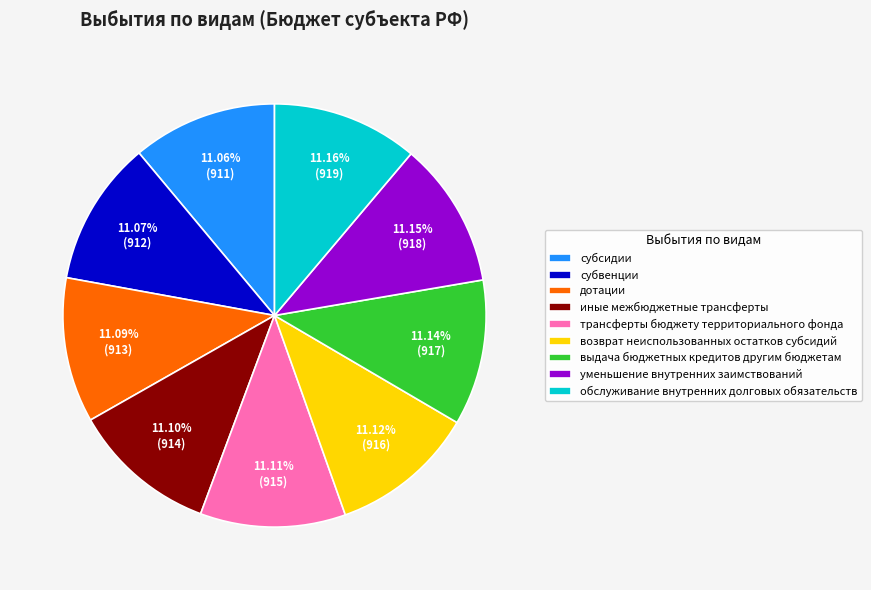

Is there a majority slice in this chart?

No